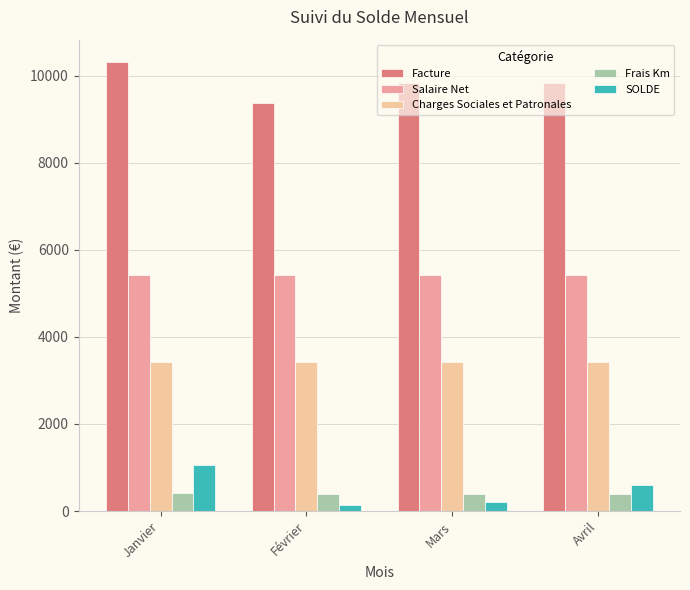

How many data points does each series have?

4